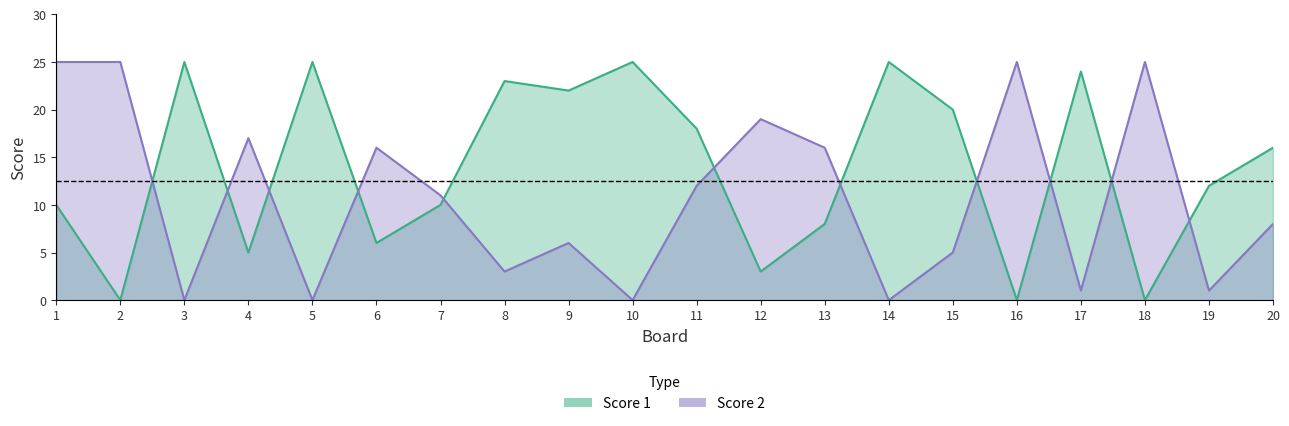

What is the total value across all series at 12?

22